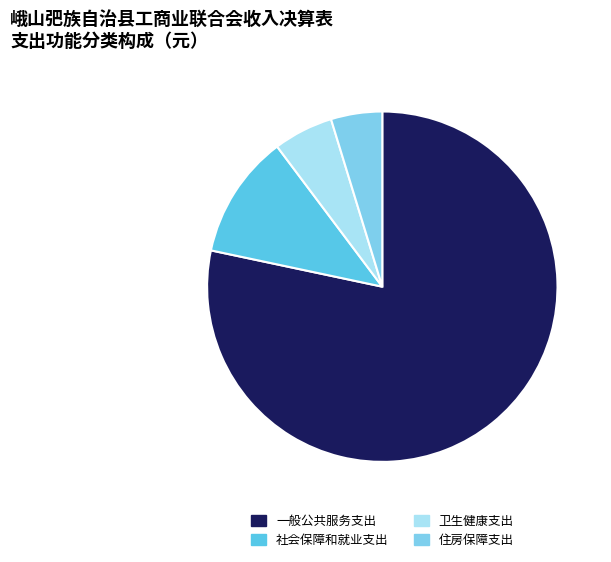

True or false: 社会保障和就业支出 accounts for 11% of the total.

True